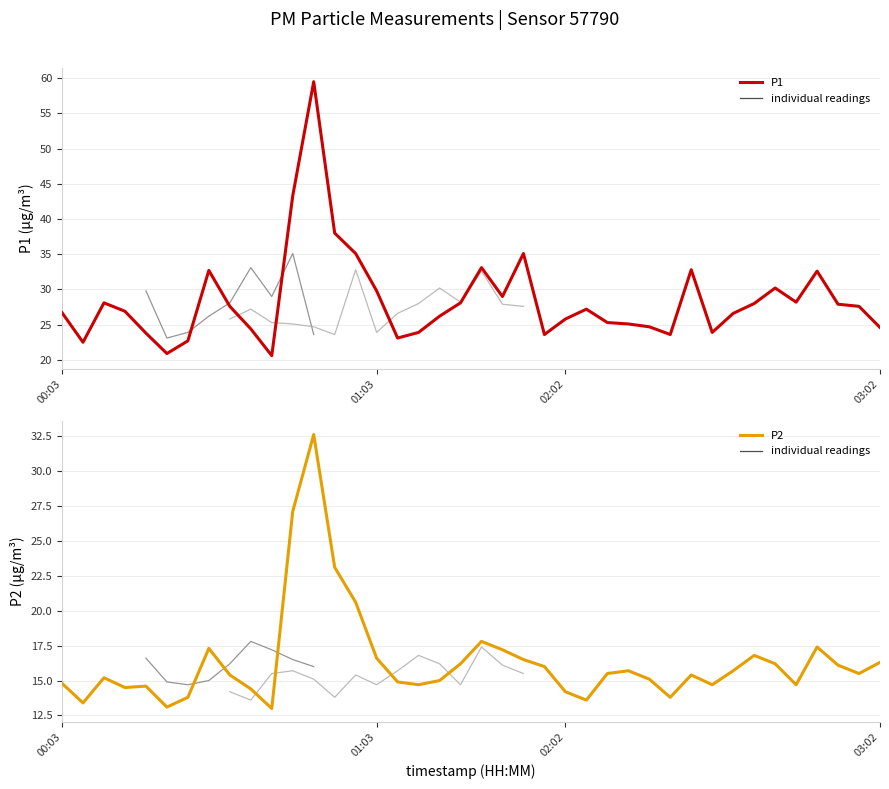

At how many categories does at least one series exceed 54?

1